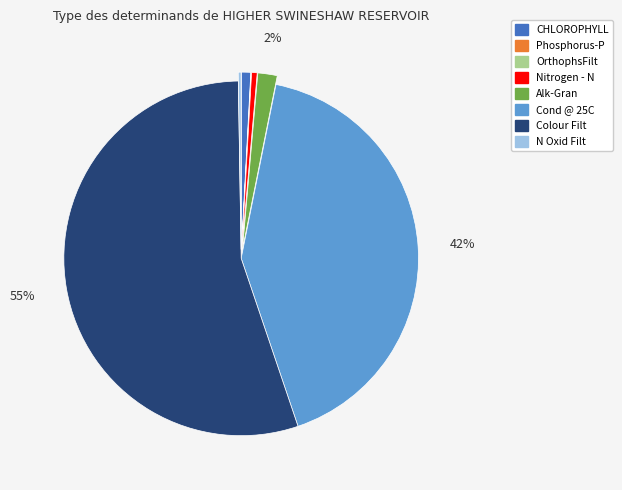

Is the sum of Cond @ 25C and Colour Filt greater than half?

Yes